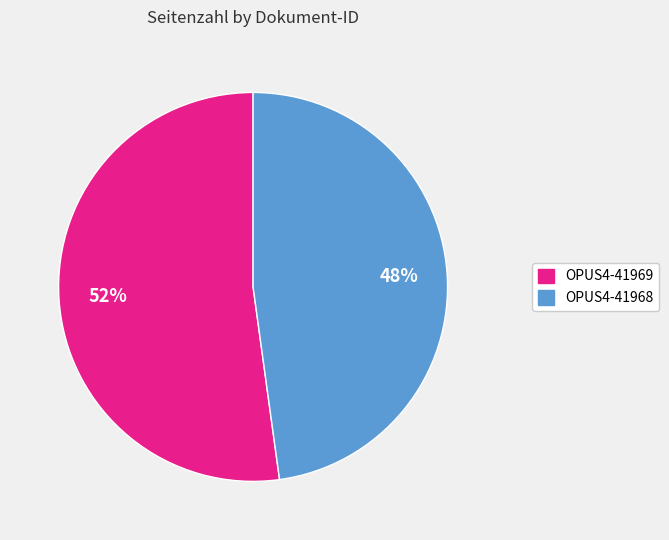

How many slices are in this pie chart?

2